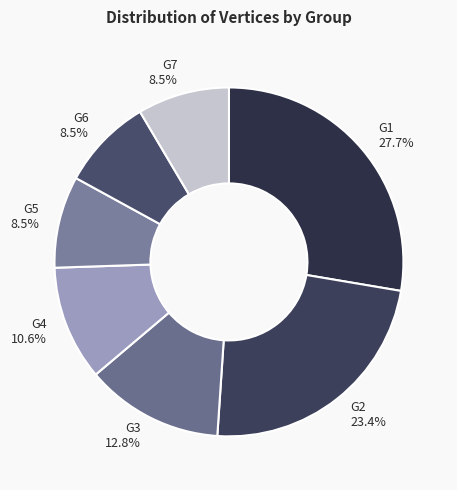

Which has a higher value, G5 8.5% or G4 10.6%?

G4 10.6%